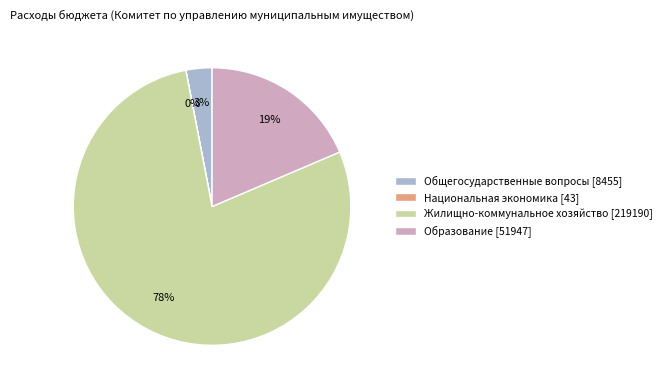

Is it true that Жилищно-коммунальное хозяйство [219190] is 64% of the pie?

False